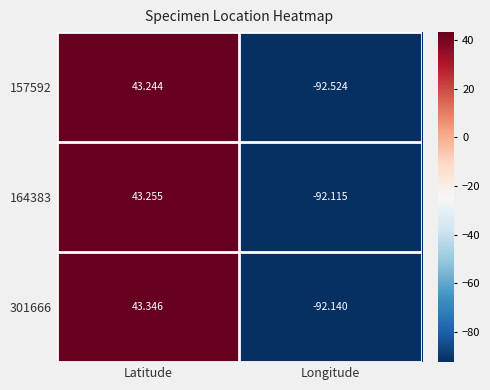

At which label does 157592 first exceed 43?

Latitude